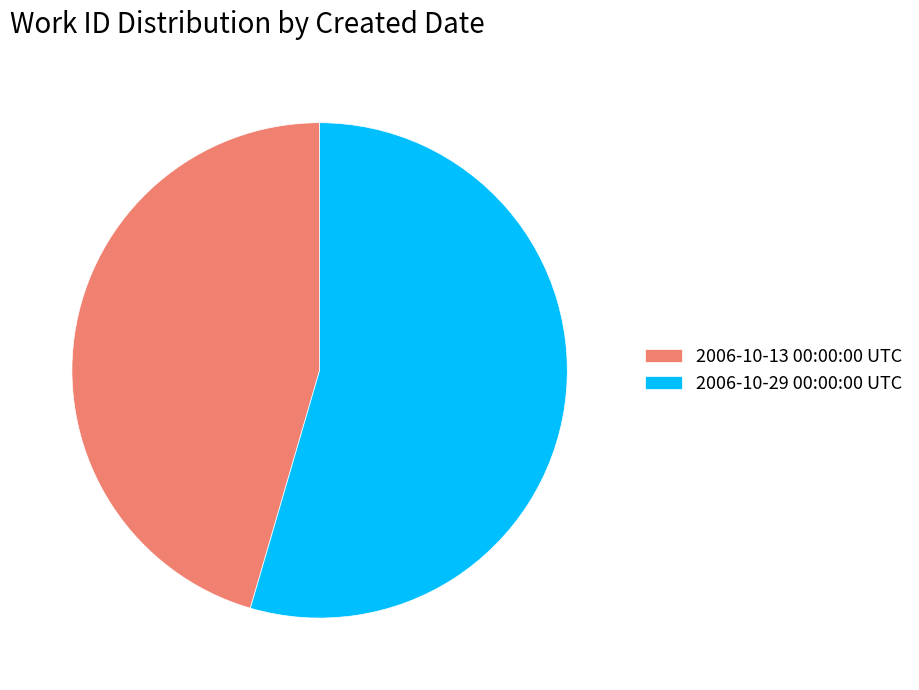

Count the number of slices in the pie.

2